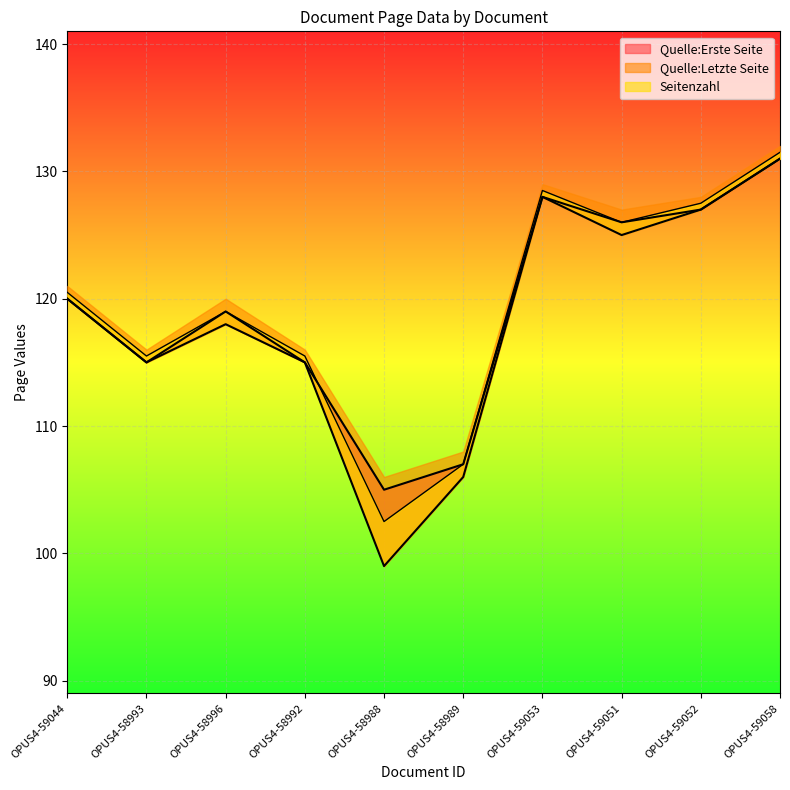

How many data points in Quelle:Erste Seite are above 120?

4